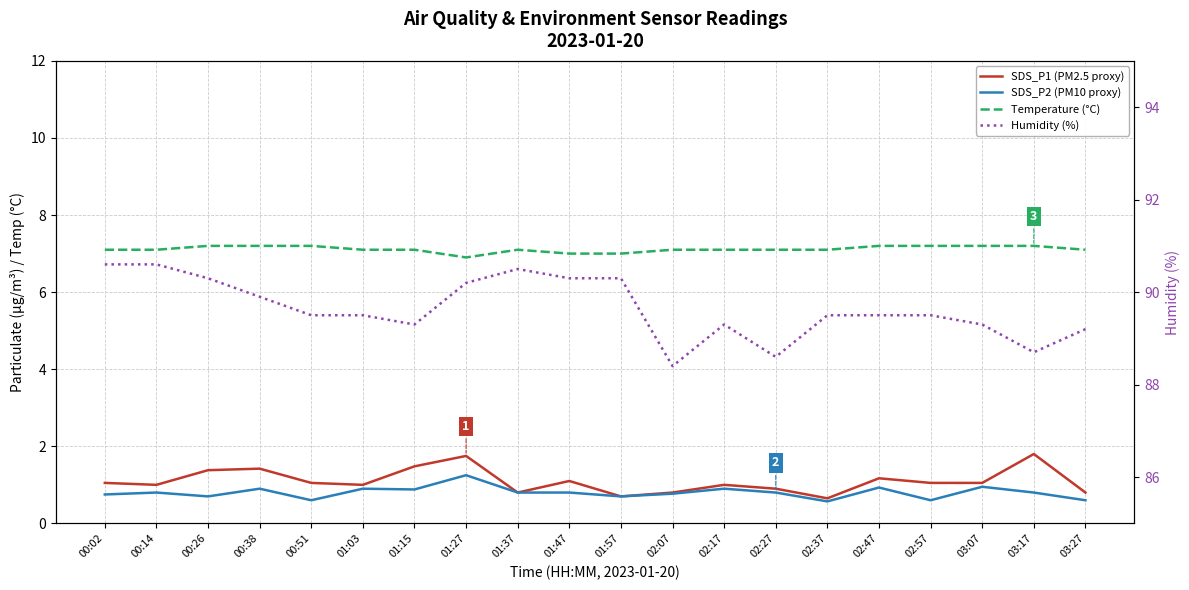

What is the label of the 3rd point from the right?

03:07